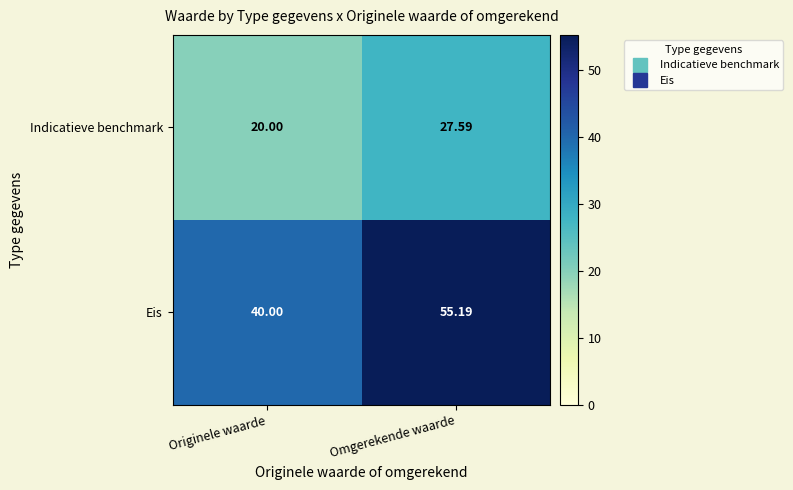

Is the value of Eis at Originele waarde greater than the value of Indicatieve benchmark at Originele waarde?

Yes